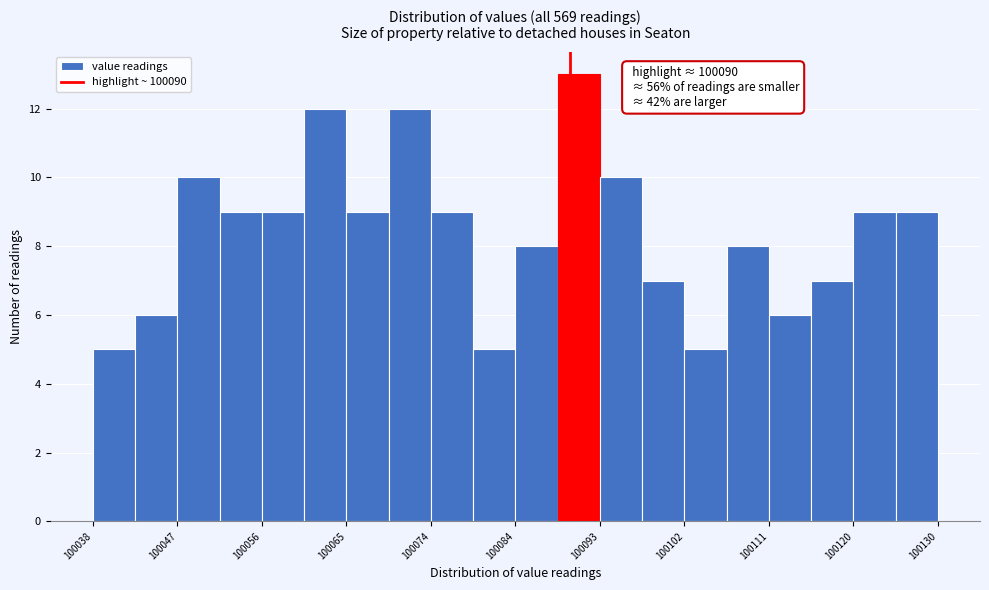

Over which range of the x-axis is the bar tallest?

100088.6 to 100093.2